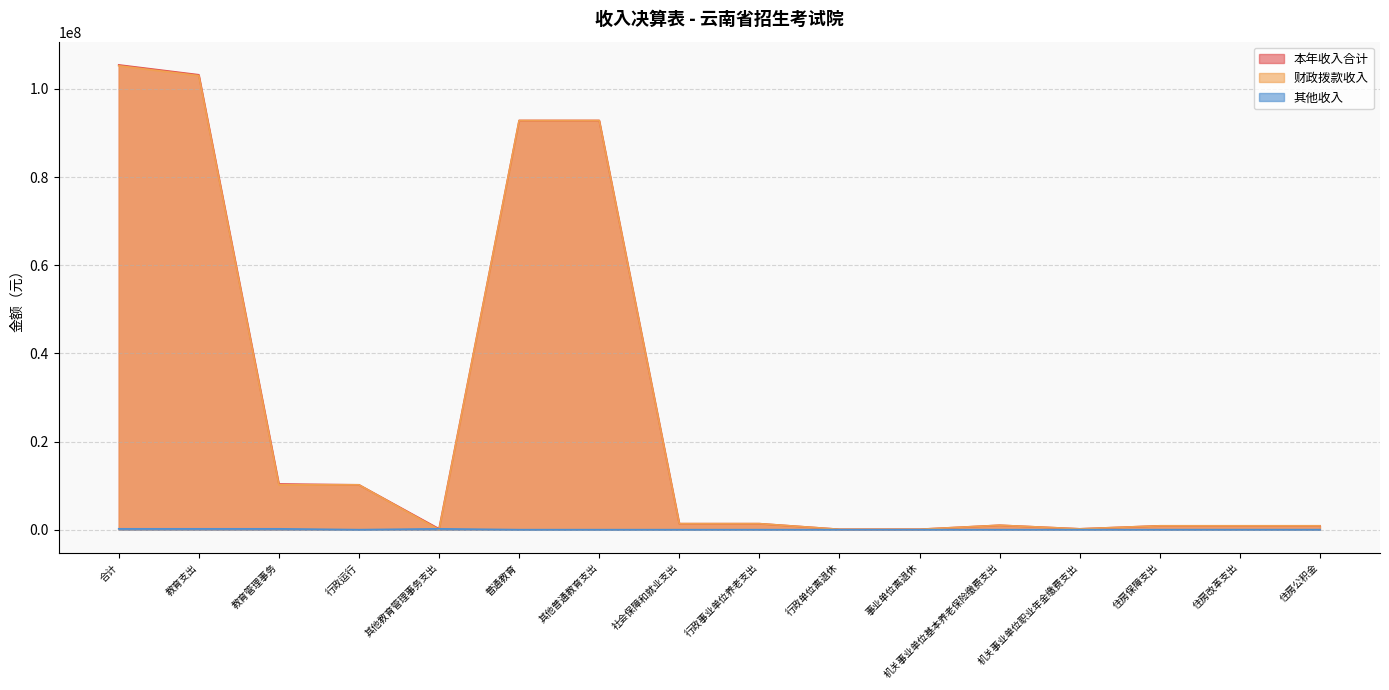

What is the approximate value of 财政拨款收入 at 行政事业单位养老支出?

1363174.9